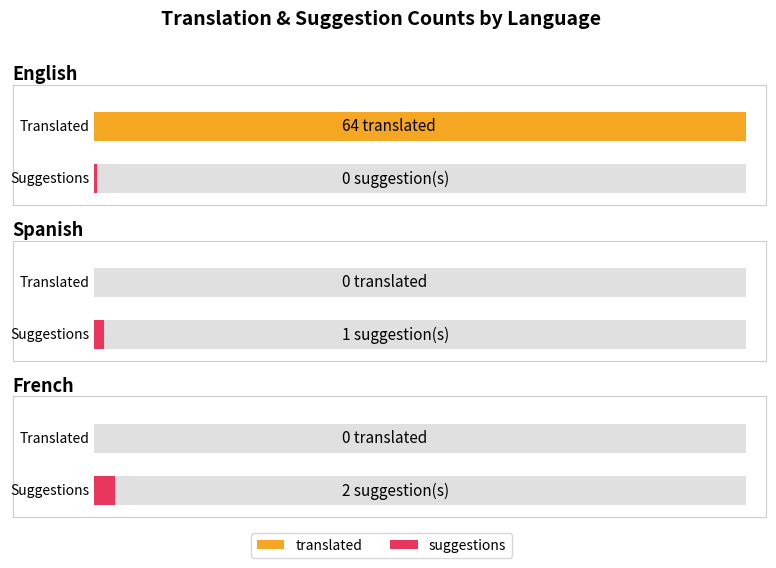

At which label does suggestions first exceed 1?

French